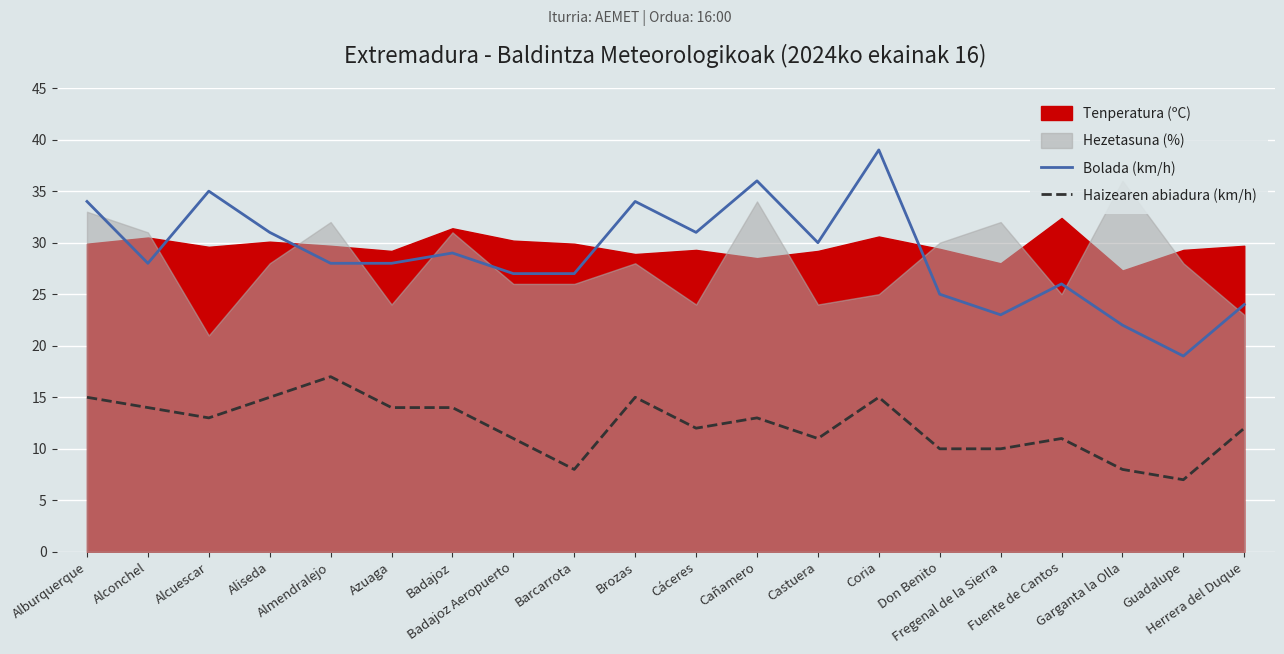

True or false: Haizearen abiadura (km/h) and Bolada (km/h) intersect in this chart.

False